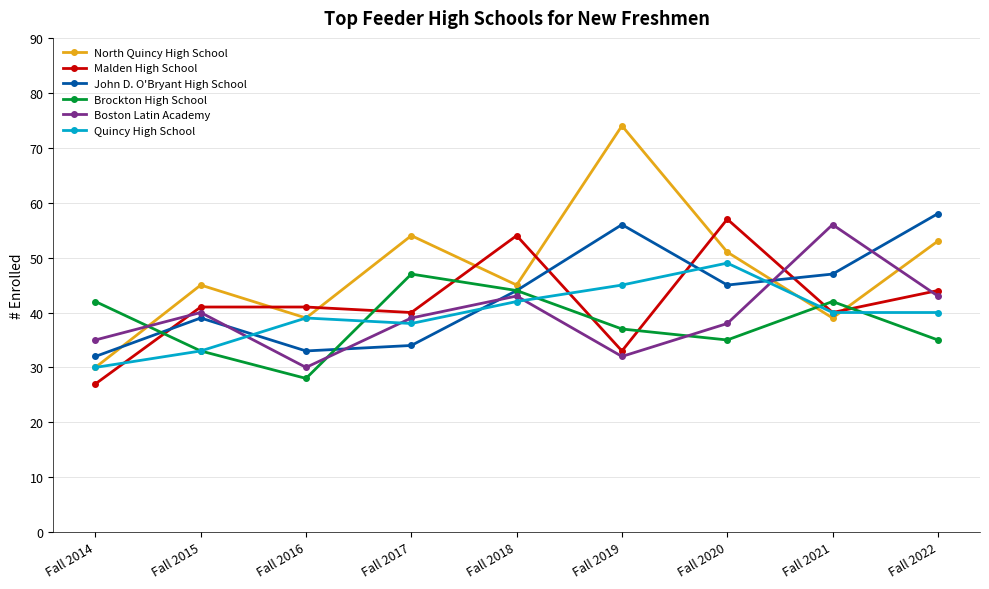

The Brockton High School series shows 52 at Fall 2022. True or false?

False